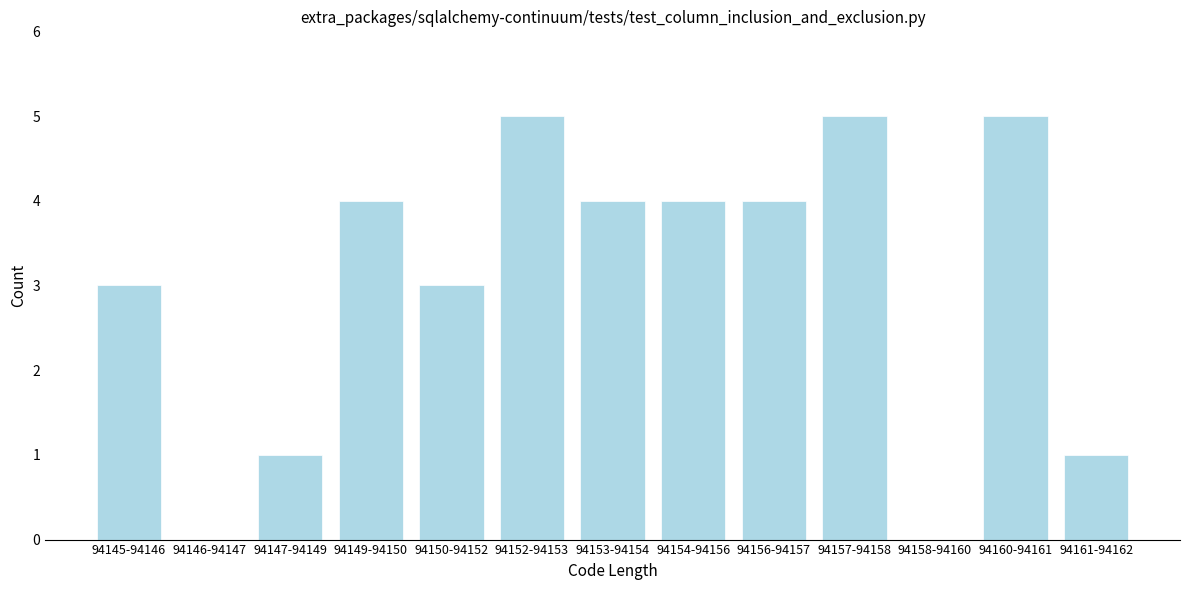

Reading left to right, list all the values displayed in this chart.

94145-94146=3	94146-94147=0	94147-94149=1	94149-94150=4	94150-94152=3	94152-94153=5	94153-94154=4	94154-94156=4	94156-94157=4	94157-94158=5	94158-94160=0	94160-94161=5	94161-94162=1